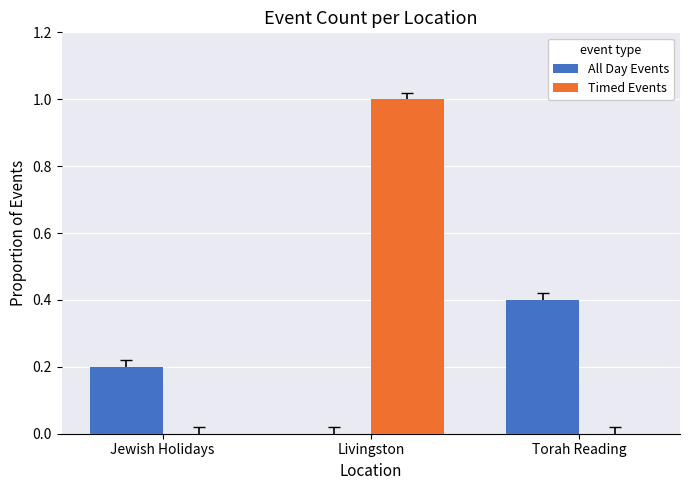

How many categories are shown in the chart?

3